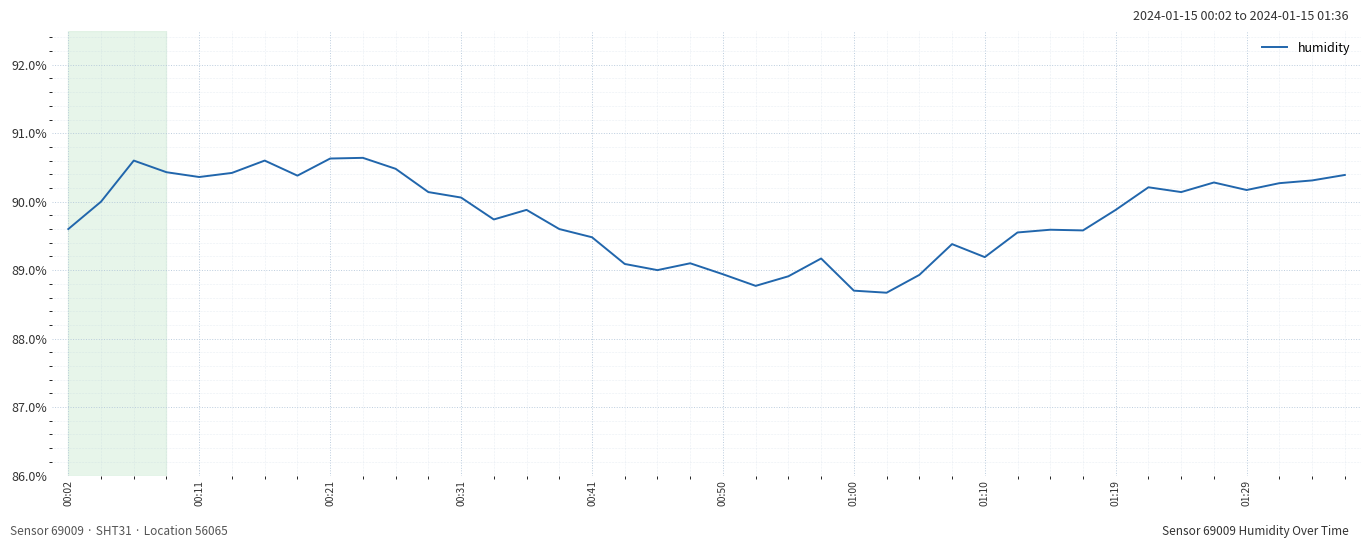

What is the maximum value shown in the chart?

90.6